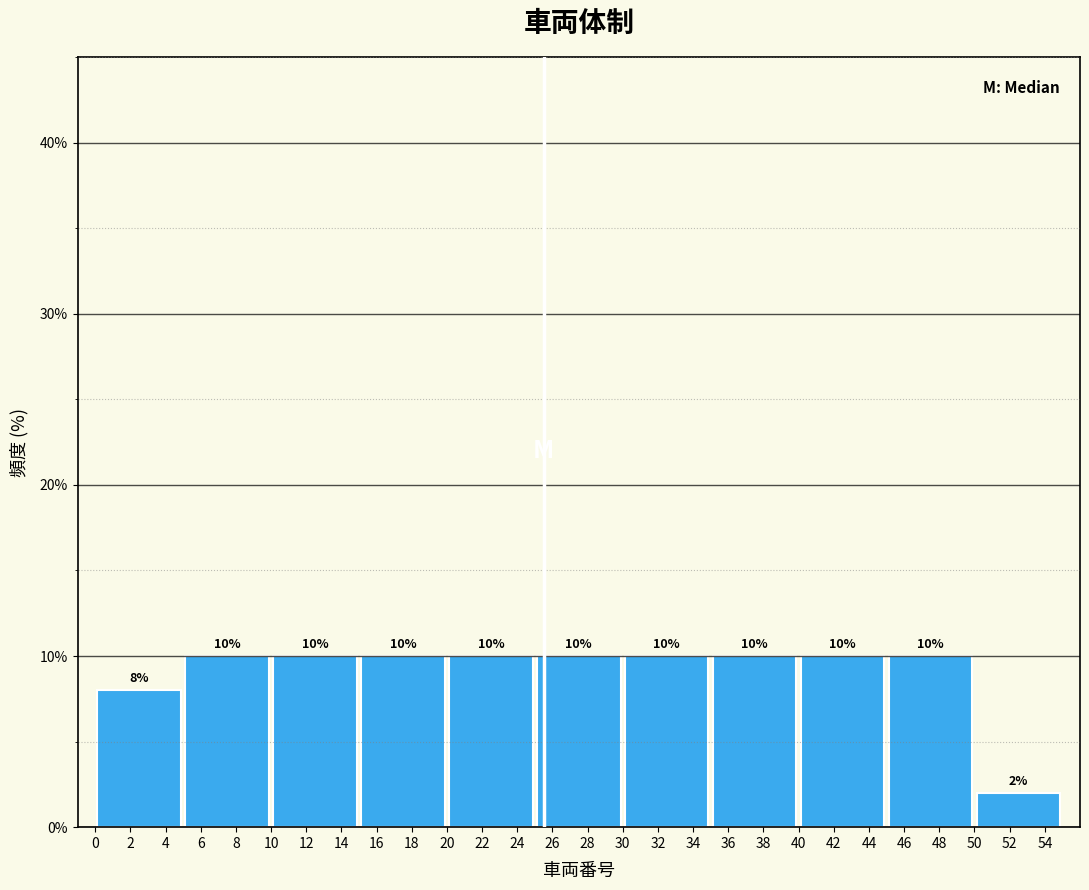

How tall is the bar that spans 0 to 5 on the x-axis?

8